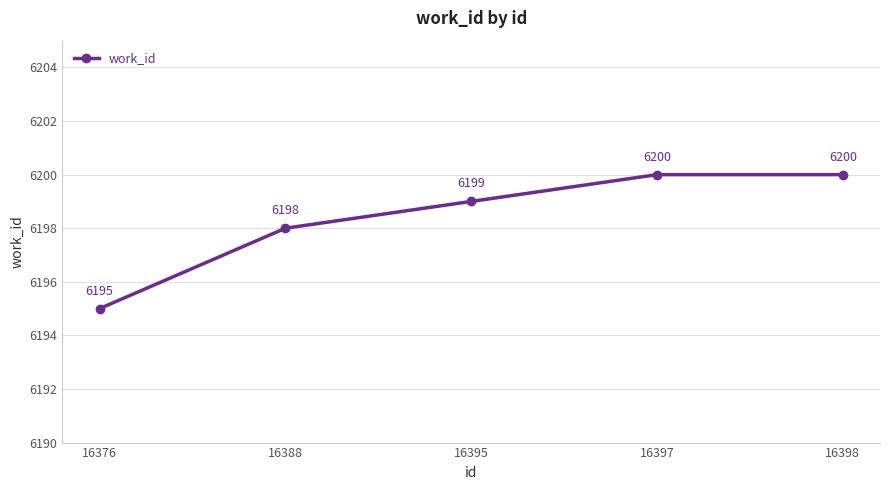

Reading right to left, list all the values displayed in this chart.

6200	6200	6199	6198	6195